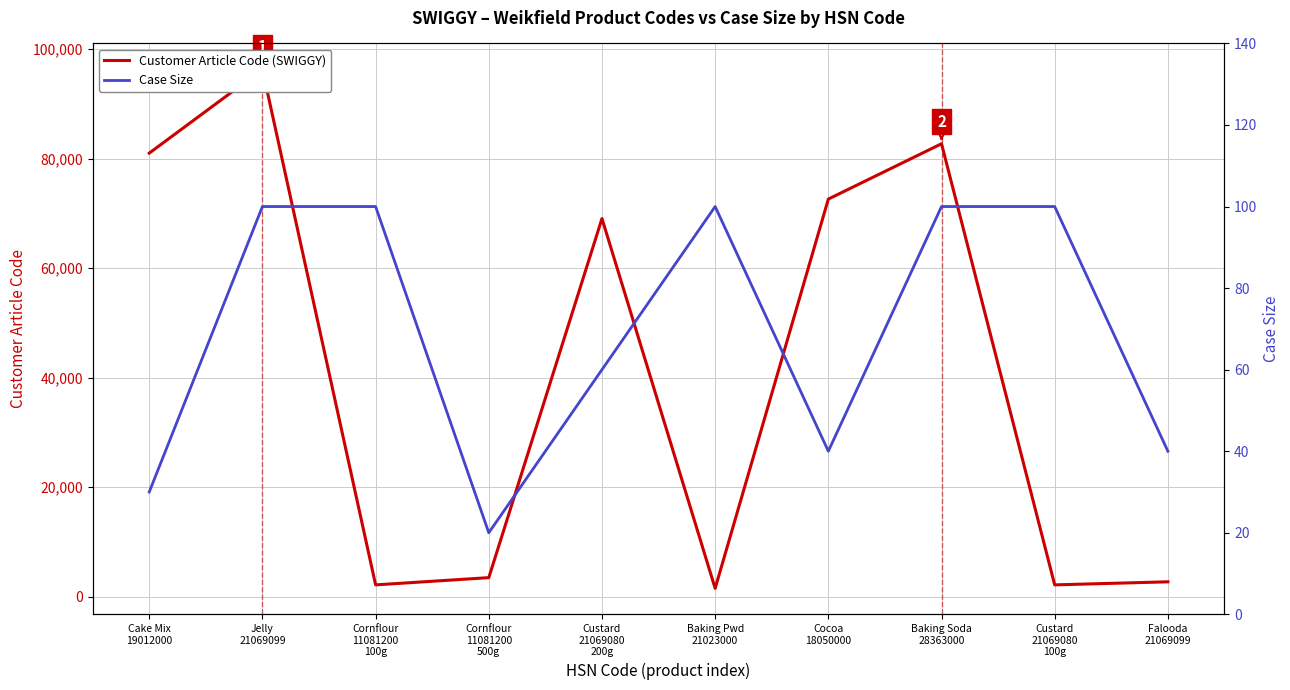

Rank the categories by Customer Article Code value from lowest to highest.

Baking Pwd
21023000, Custard
21069080
100g, Cornflour
11081200
100g, Falooda
21069099, Cornflour
11081200
500g, Custard
21069080
200g, Cocoa
18050000, Cake Mix
19012000, Baking Soda
28363000, Jelly
21069099